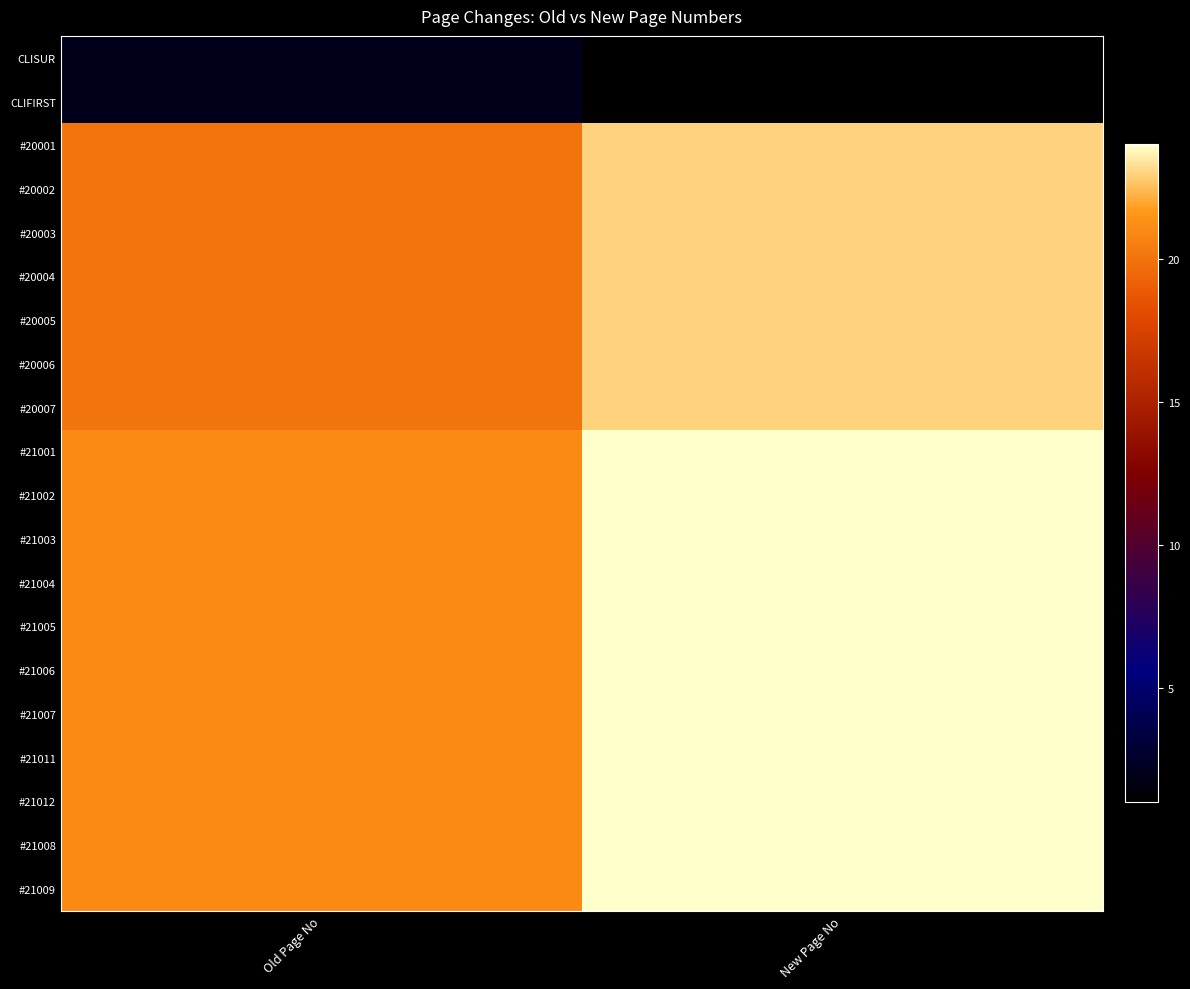

Reading right to left, transcribe all the data shown in this chart.

CLISUR: New Page No=1	Old Page No=2
CLIFIRST: New Page No=1	Old Page No=2
#20001: New Page No=23	Old Page No=20
#20002: New Page No=23	Old Page No=20
#20003: New Page No=23	Old Page No=20
#20004: New Page No=23	Old Page No=20
#20005: New Page No=23	Old Page No=20
#20006: New Page No=23	Old Page No=20
#20007: New Page No=23	Old Page No=20
#21001: New Page No=24	Old Page No=21
#21002: New Page No=24	Old Page No=21
#21003: New Page No=24	Old Page No=21
#21004: New Page No=24	Old Page No=21
#21005: New Page No=24	Old Page No=21
#21006: New Page No=24	Old Page No=21
#21007: New Page No=24	Old Page No=21
#21011: New Page No=24	Old Page No=21
#21012: New Page No=24	Old Page No=21
#21008: New Page No=24	Old Page No=21
#21009: New Page No=24	Old Page No=21